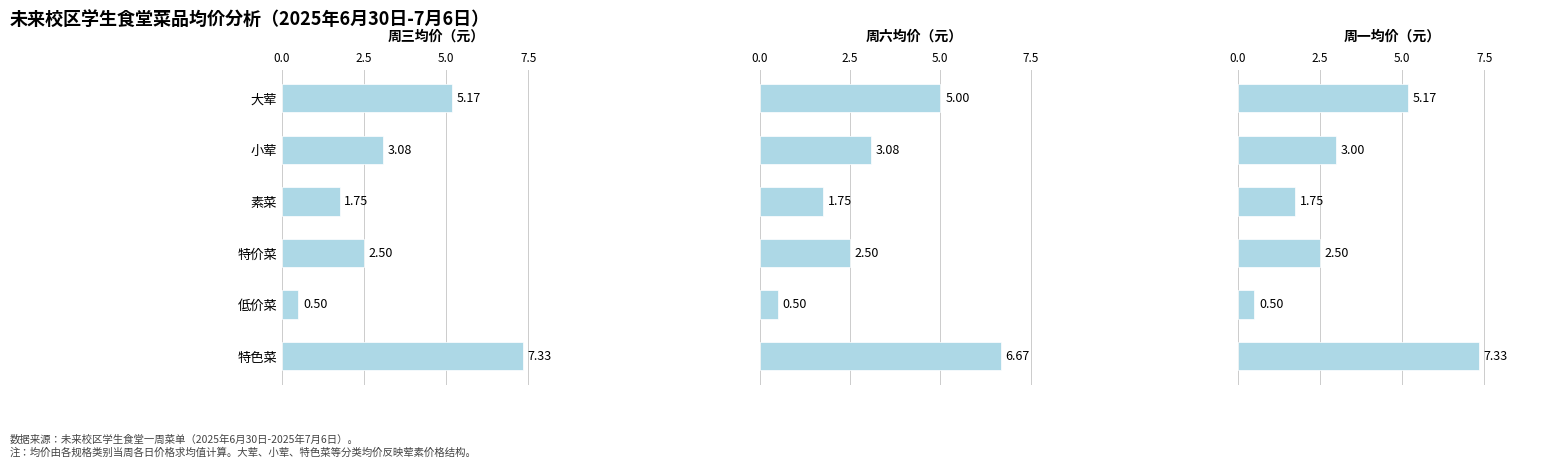

Rank the series by their maximum value, from lowest to highest.

周六均价, 周三均价, 周一均价